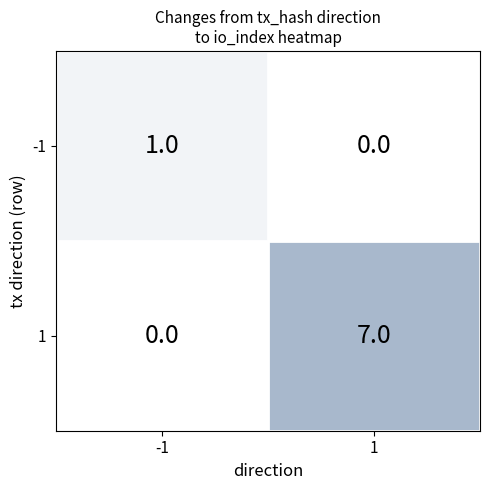

Reading left to right, extract all data points from this chart.

-1: -1=1	1=0
1: -1=0	1=7